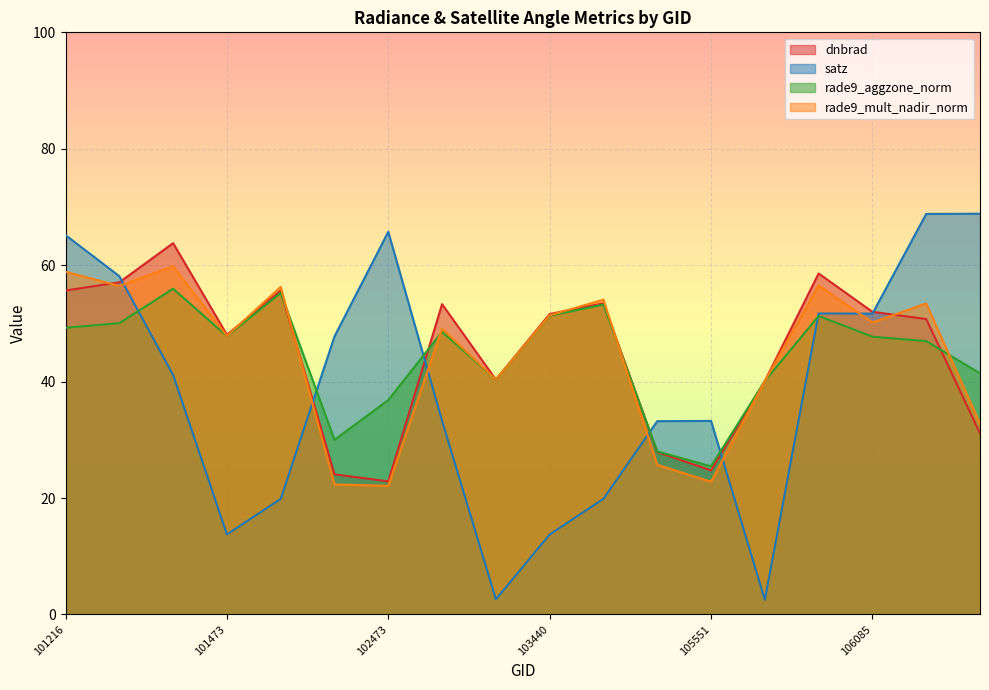

What is the sum of all satz values?

691.0